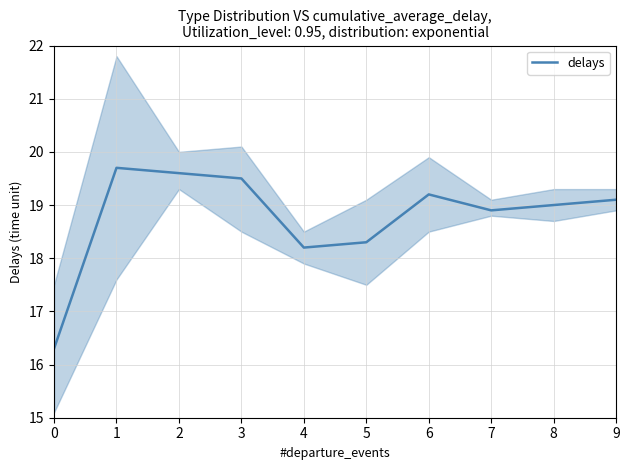

What is the difference between the second highest and second lowest values?

1.4